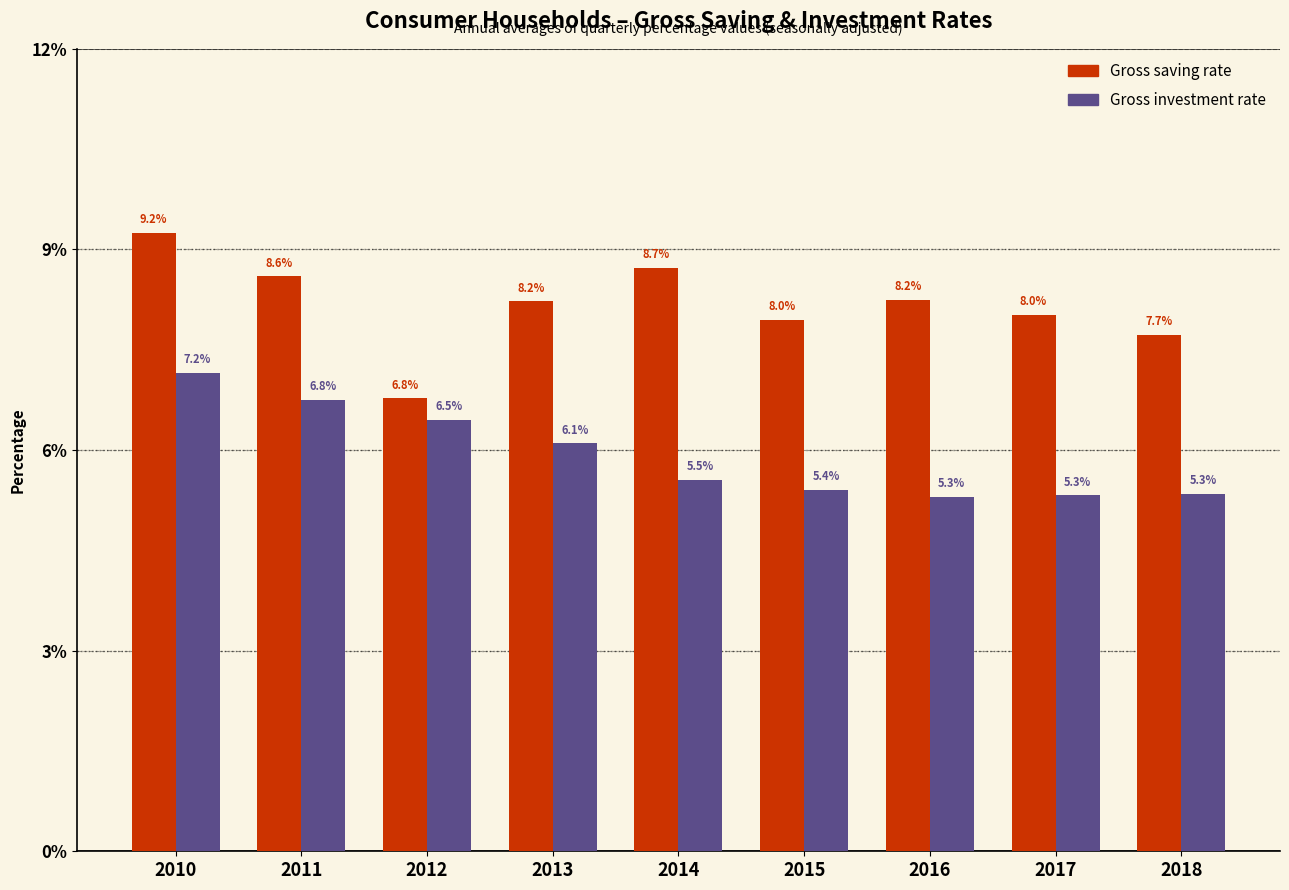

At which label is Gross investment rate closest to 6?

2013